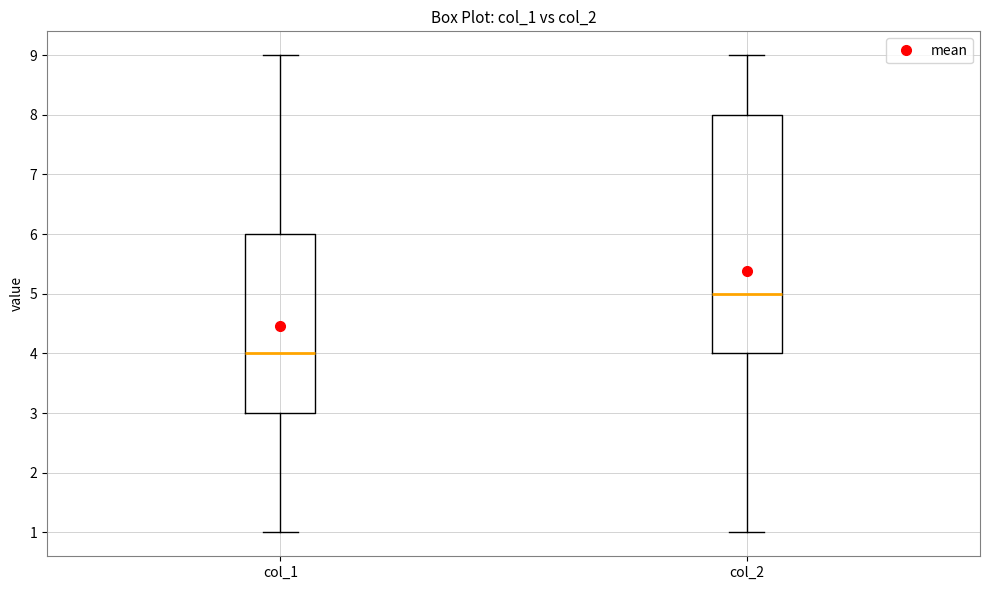

Reading left to right, read every box against the y-axis: the position of its median line, the range the box covers, and the ends of its whiskers. The values are not printed on the chart, so give them approximately, as read against the axis.

col_1: median 4, box 3 to 6, whiskers 1 to 9
col_2: median 5, box 4 to 8, whiskers 1 to 9